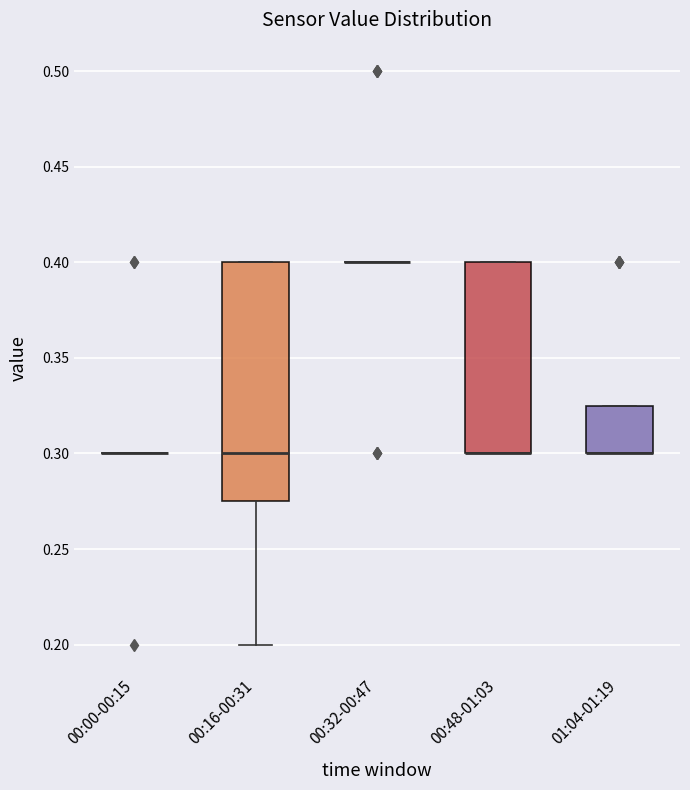

Reading left to right, read every box against the y-axis: the position of its median line, the range the box covers, and the ends of its whiskers. The values are not printed on the chart, so give them approximately, as read against the axis.

00:00-00:15: box collapsed to a line at 0.300, whiskers 0.300 to 0.300
00:16-00:31: median 0.300, box 0.275 to 0.400, whiskers 0.200 to 0.400
00:32-00:47: box collapsed to a line at 0.400, whiskers 0.400 to 0.400
00:48-01:03: median 0.300 (drawn on the box's lower edge), box 0.300 to 0.400, whiskers 0.300 to 0.400
01:04-01:19: median 0.300 (drawn on the box's lower edge), box 0.300 to 0.325, whiskers 0.300 to 0.325